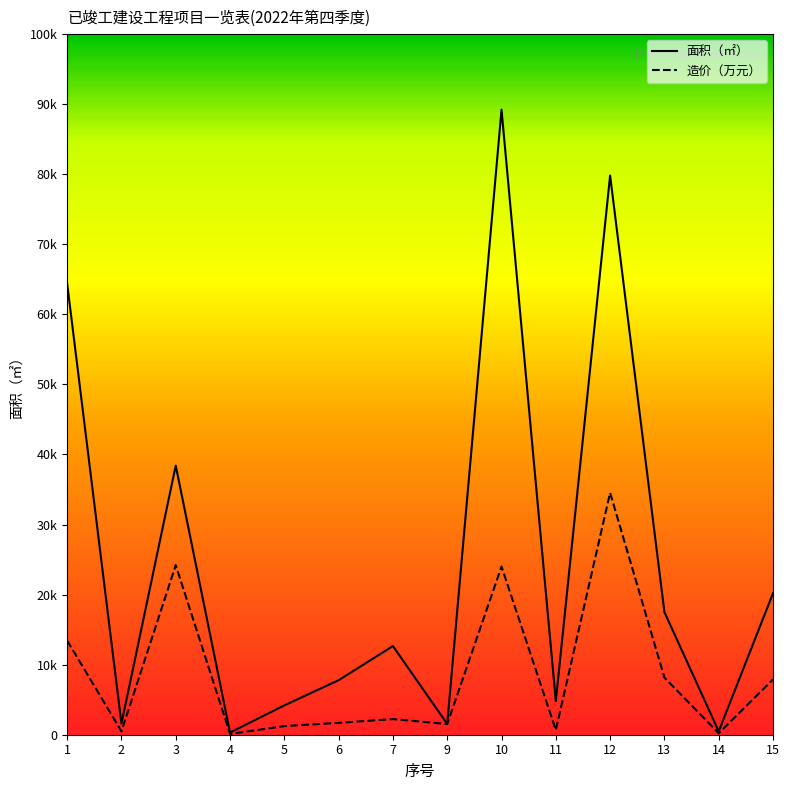

Which series has the largest total across all categories?

面积（㎡）